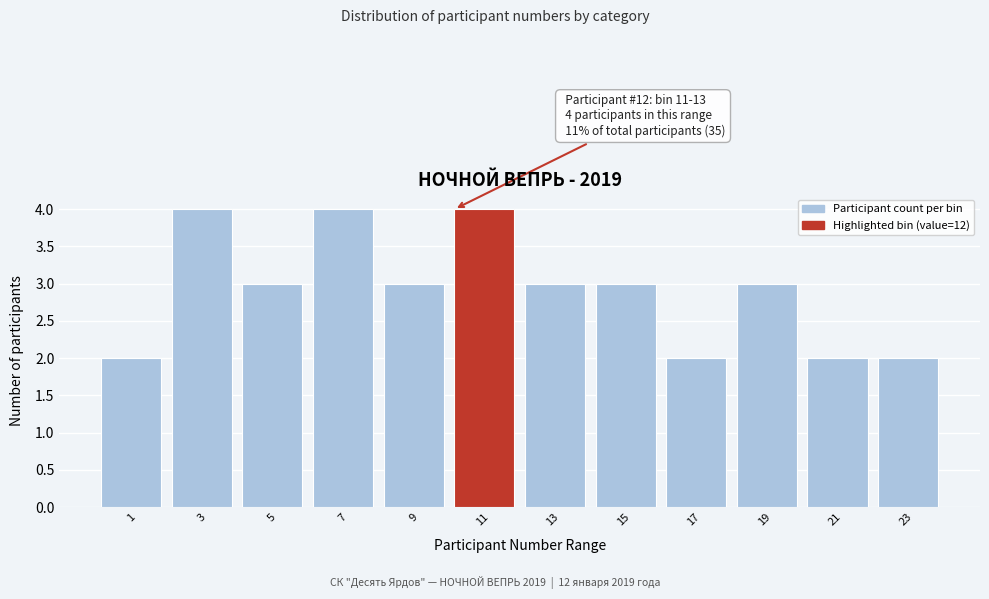

Reading right to left, transcribe all the data shown in this chart.

23=2	21=2	19=3	17=2	15=3	13=3	11=4	9=3	7=4	5=3	3=4	1=2